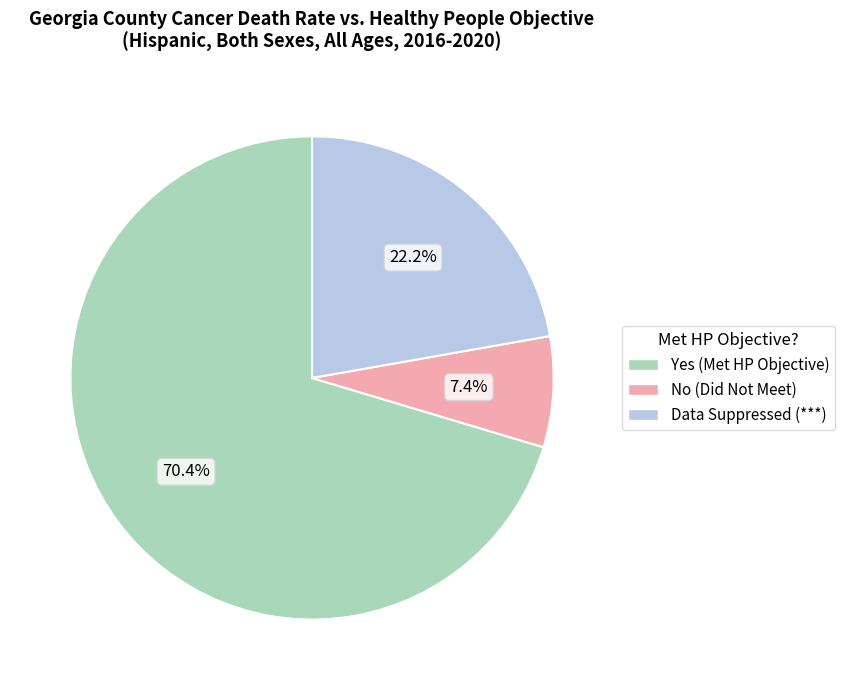

How many segments does this pie chart have?

3